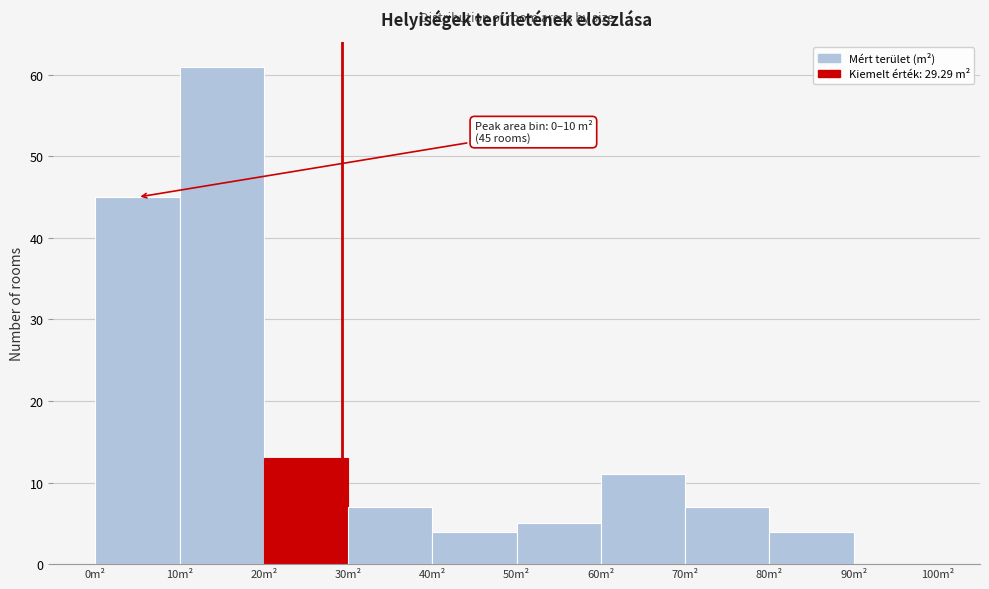

Over which range of the x-axis is the bar tallest?

10 to 20